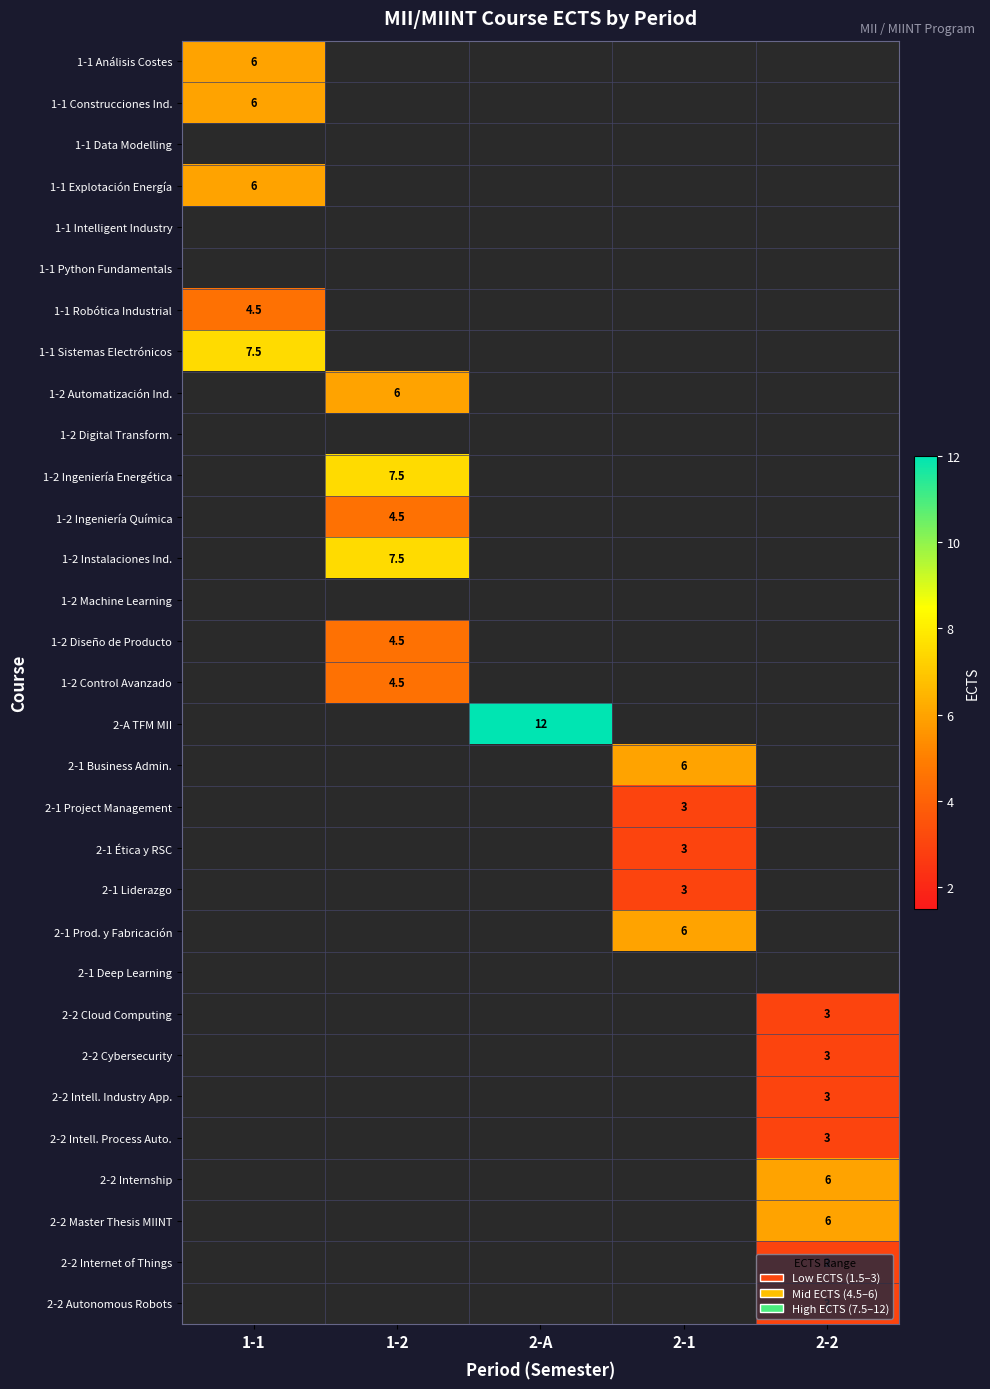

Between 2-1 and 2-2, which is larger?

2-1